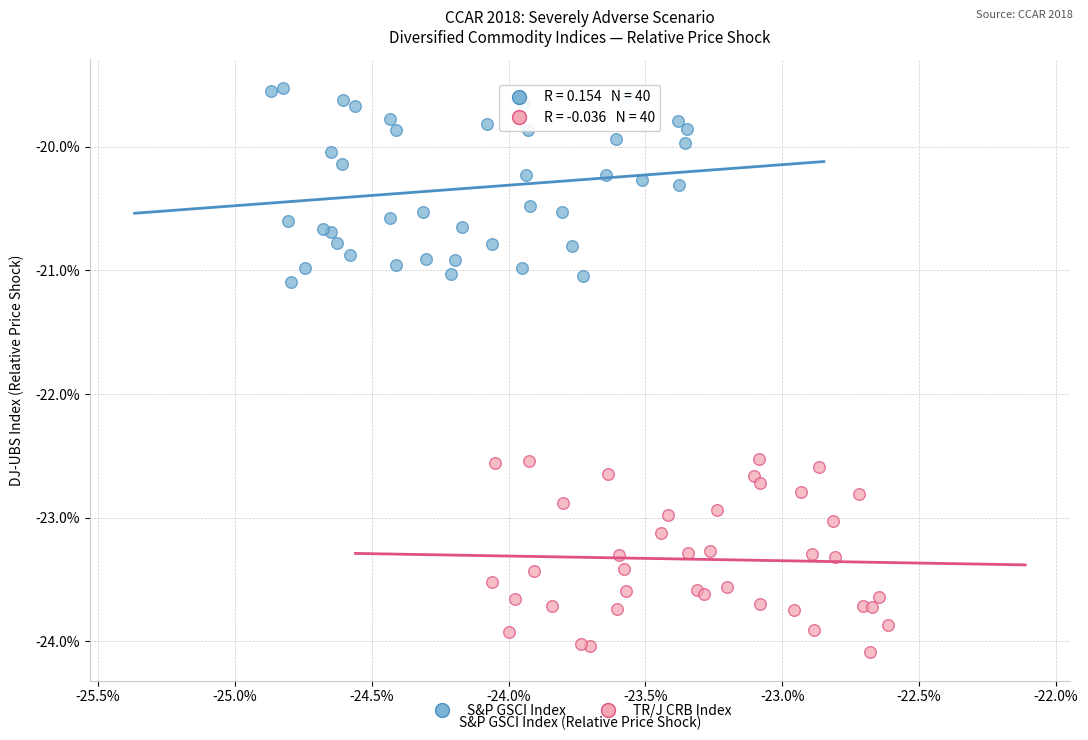

Which series contains the highest Y value?

S&P GSCI Index